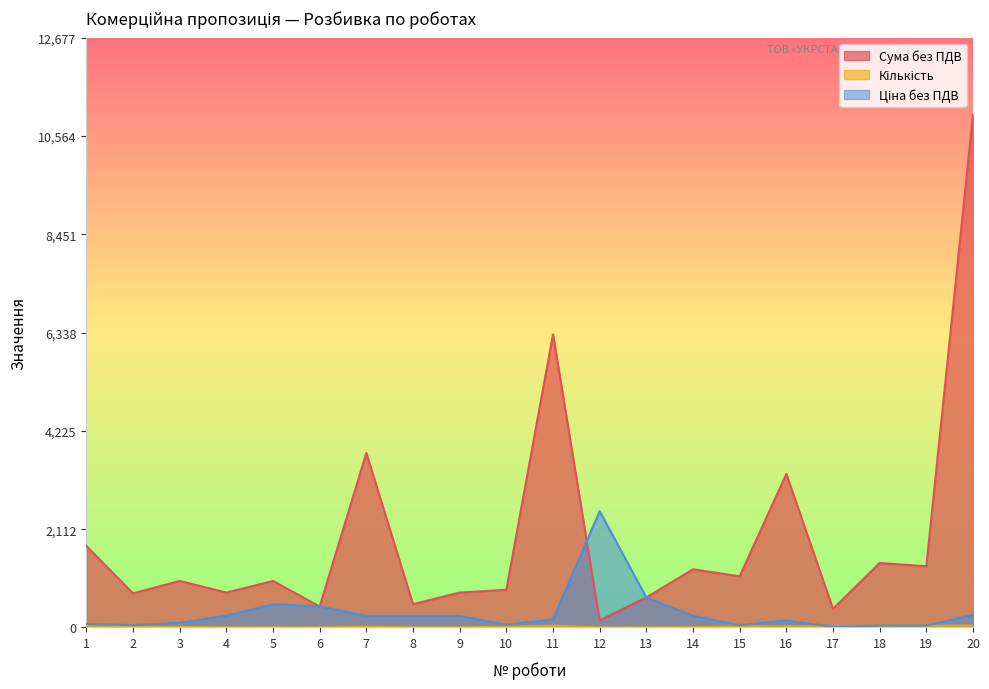

Is the value of Ціна без ПДВ at 17 greater than the value of Сума без ПДВ at 7?

No